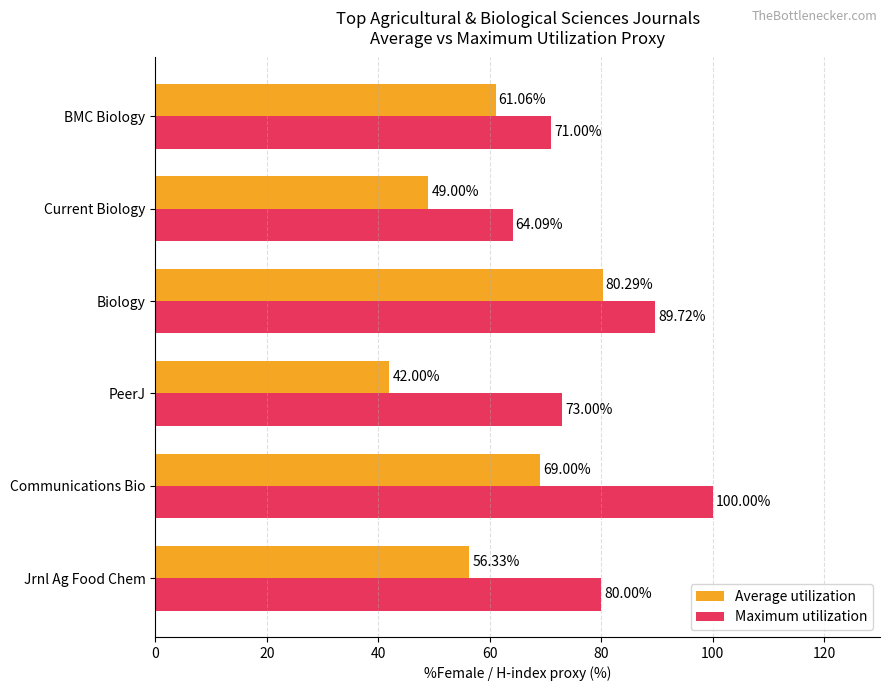

Rank the series at Current Biology from lowest to highest value.

Average utilization, Maximum utilization